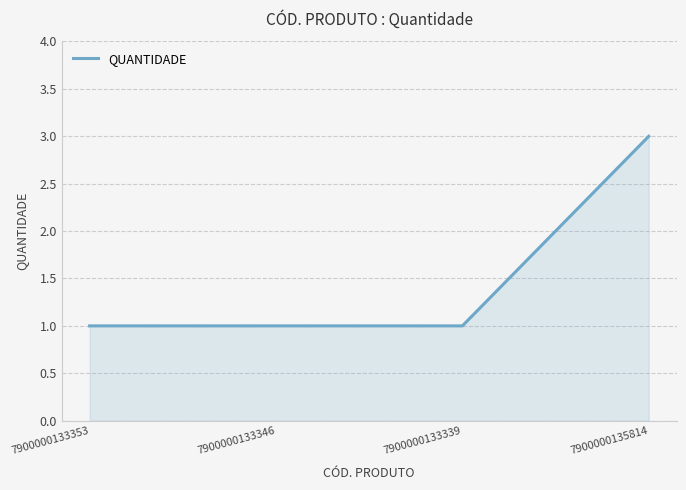

What is the average value?

2